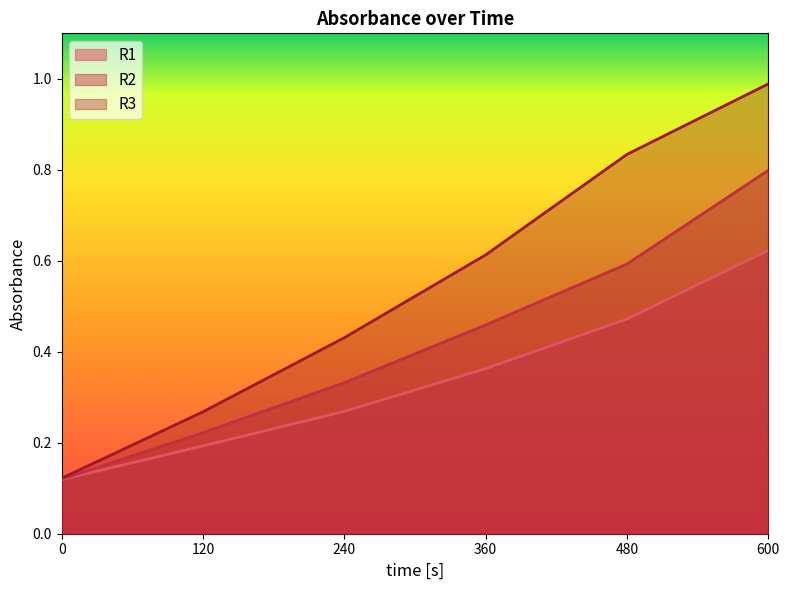

Which series changed the most between 360 and 600?

R3